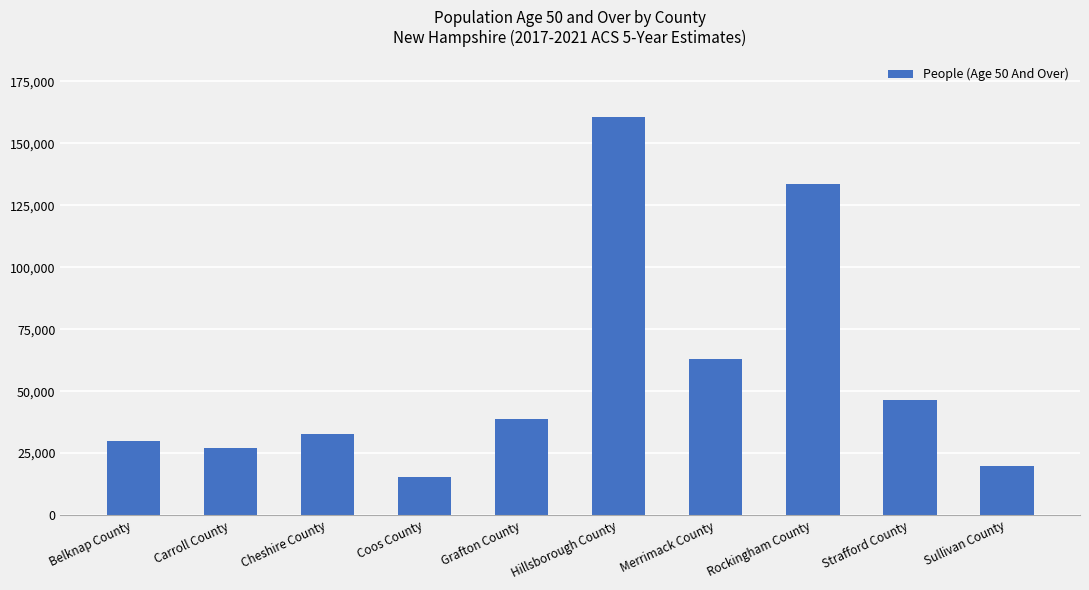

Which category has the highest value across all series?

Hillsborough County